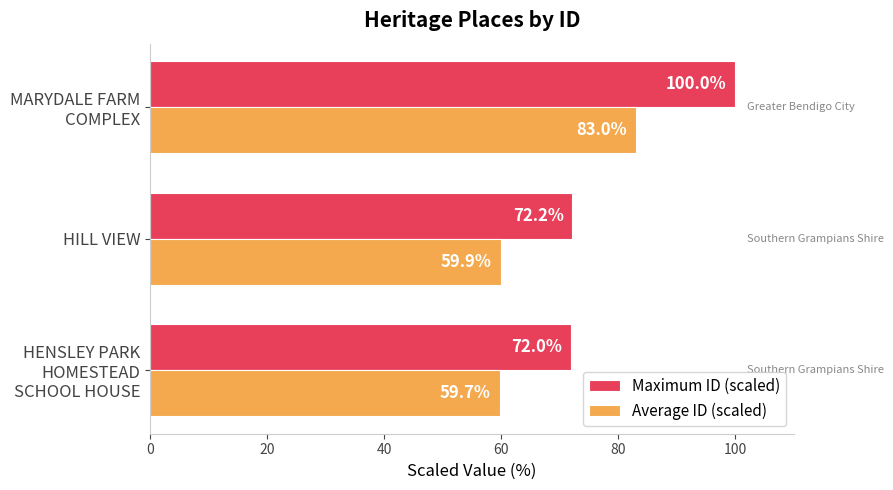

What is the greatest value displayed?

100.0